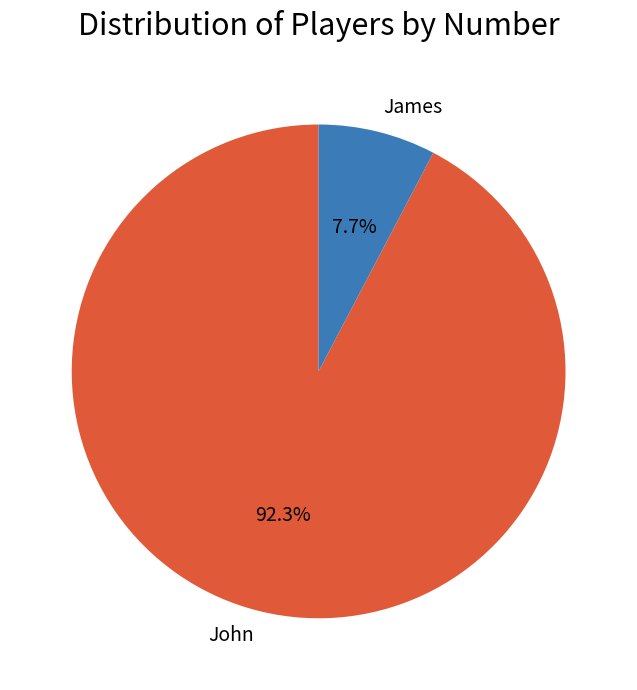

Between John and James, which is larger?

John